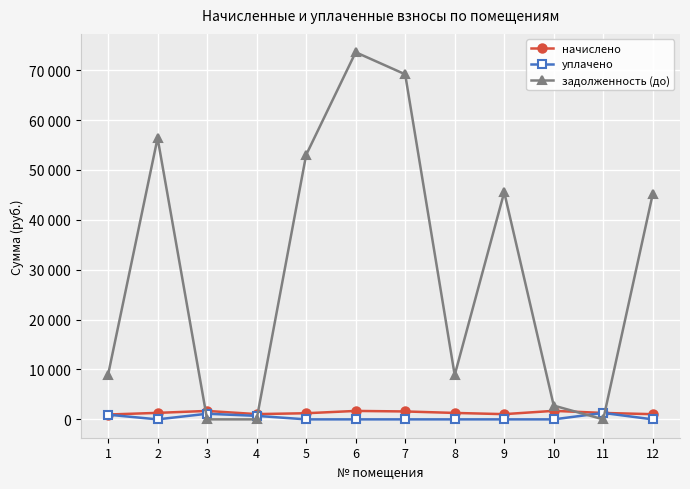

Is it true that задолженность (до) equals 0.0 at 4?

True